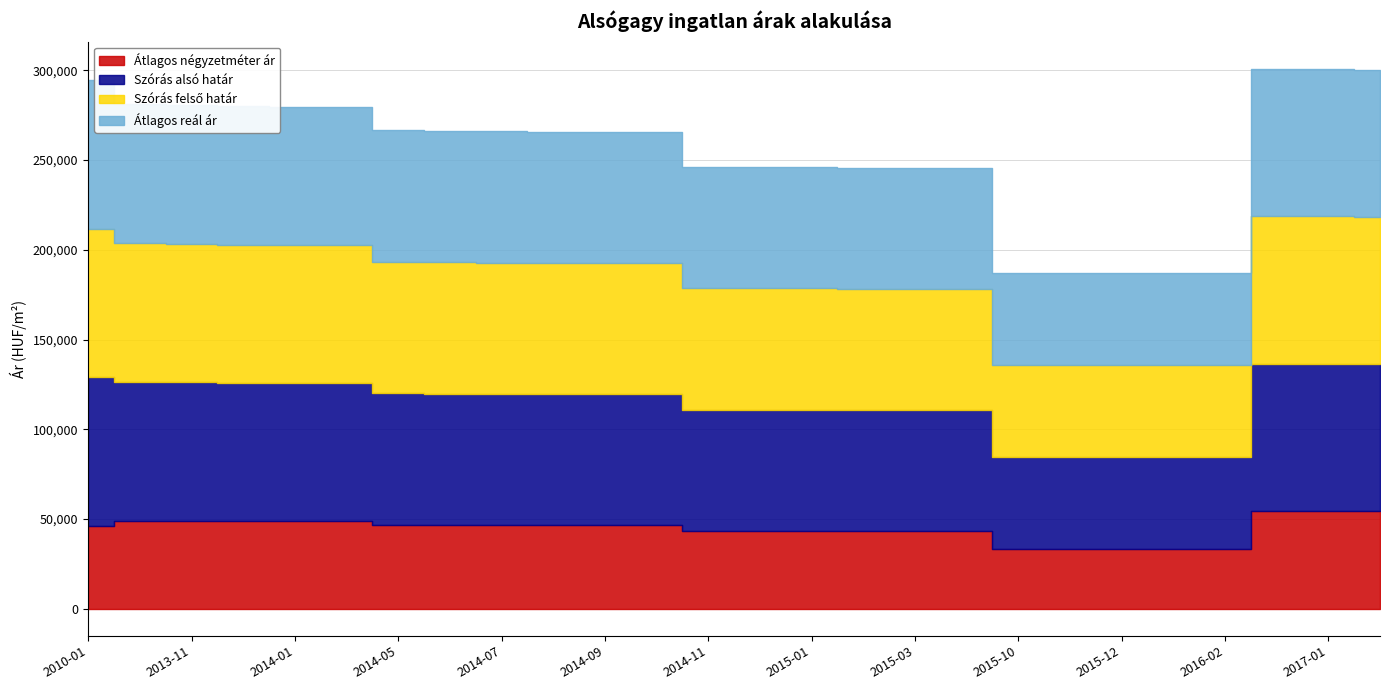

What is the approximate value of Átlagos négyzetméter ár at 2013-10?

48888